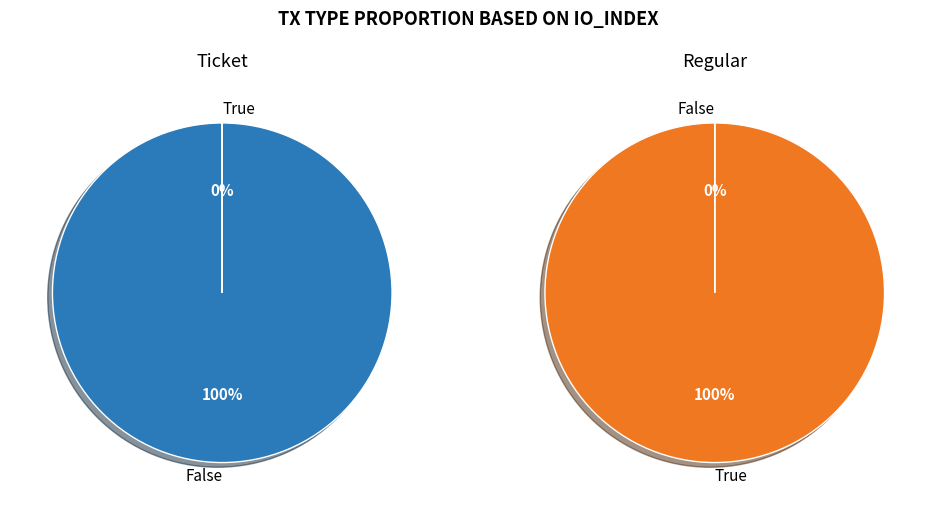

Between Ticket and Regular, which is larger?

Regular